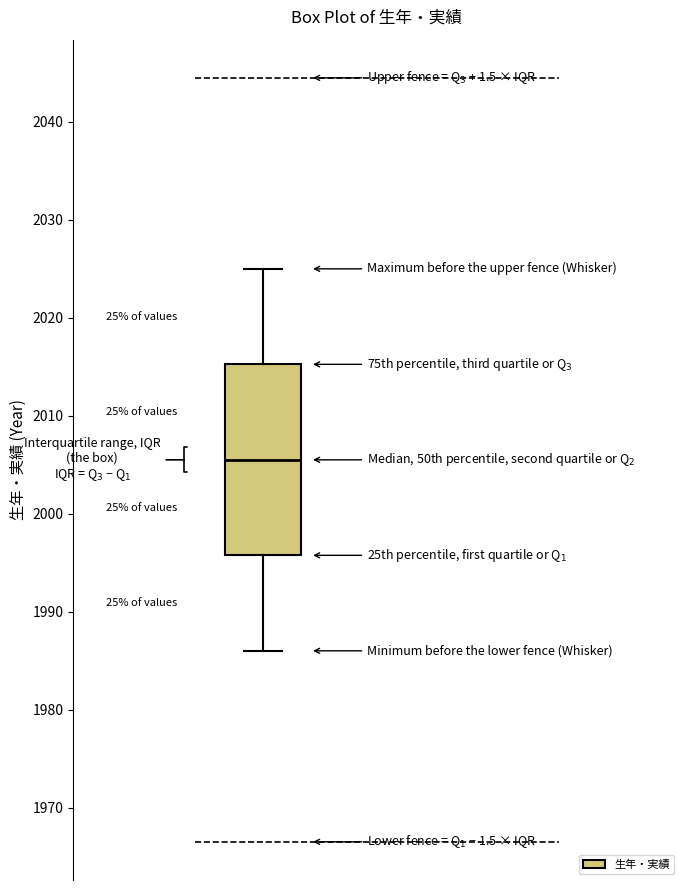

Transcribe this box plot: give where the median line is, the range the box spans, and where the two whiskers end, as read against the y-axis. The values are not printed on the chart, so give them approximately, as read against the axis.

median 2006, box 1996 to 2015, whiskers 1986 to 2025